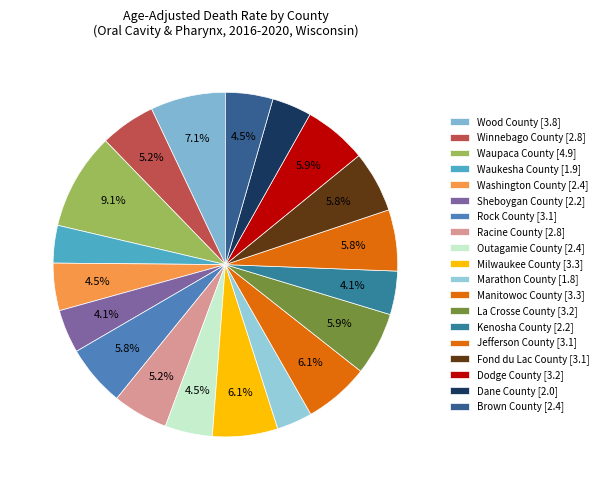

Is there any slice that represents more than half of the pie?

No